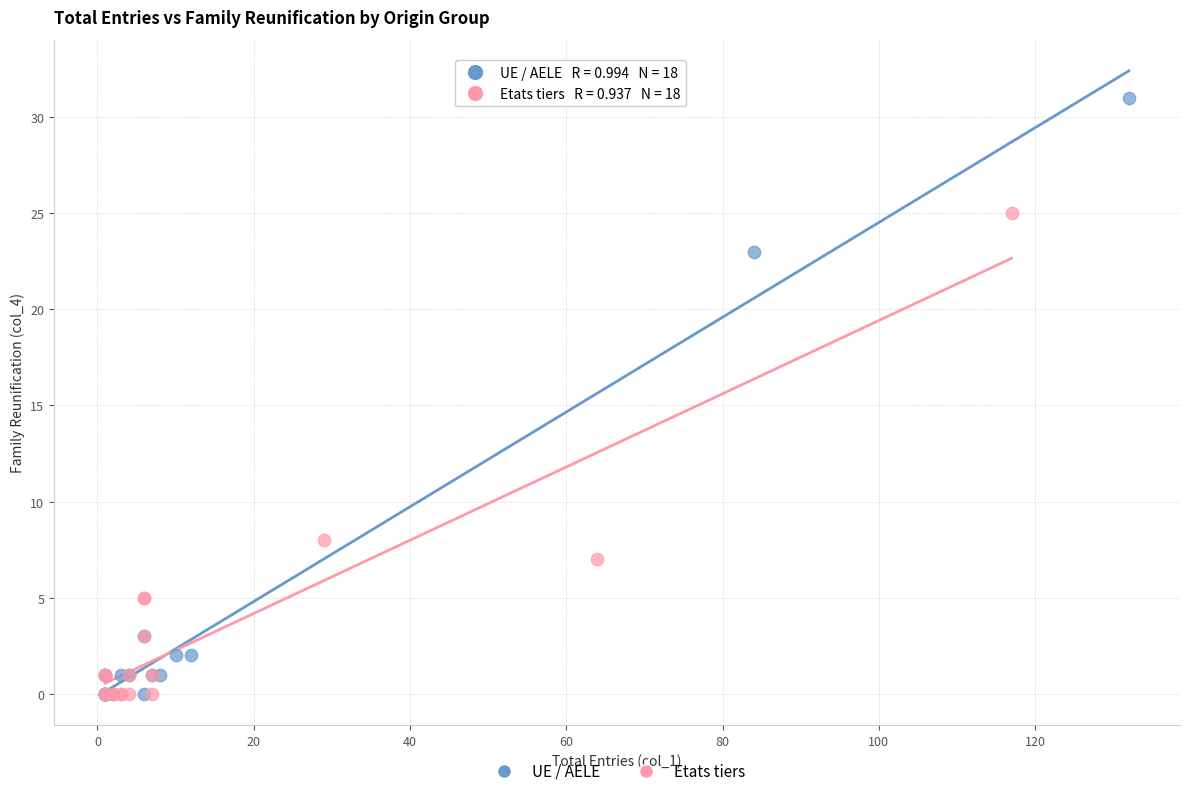

What are all the series names shown in the legend?

UE / AELE, Etats tiers